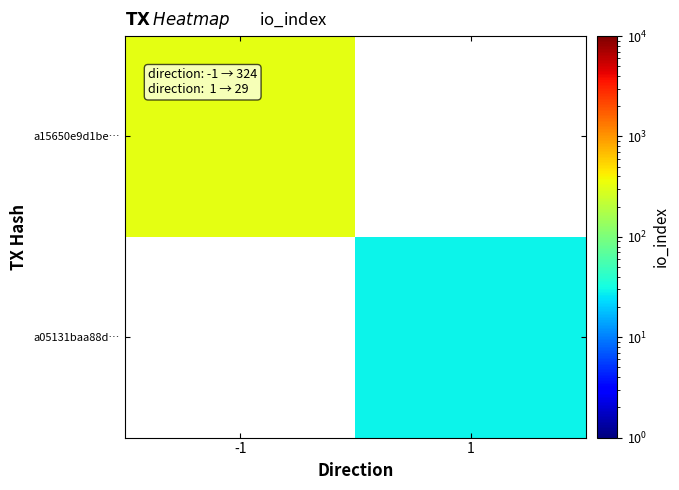

Rank the series by their average value, from lowest to highest.

a15650e9d1be…, a05131baa88d…